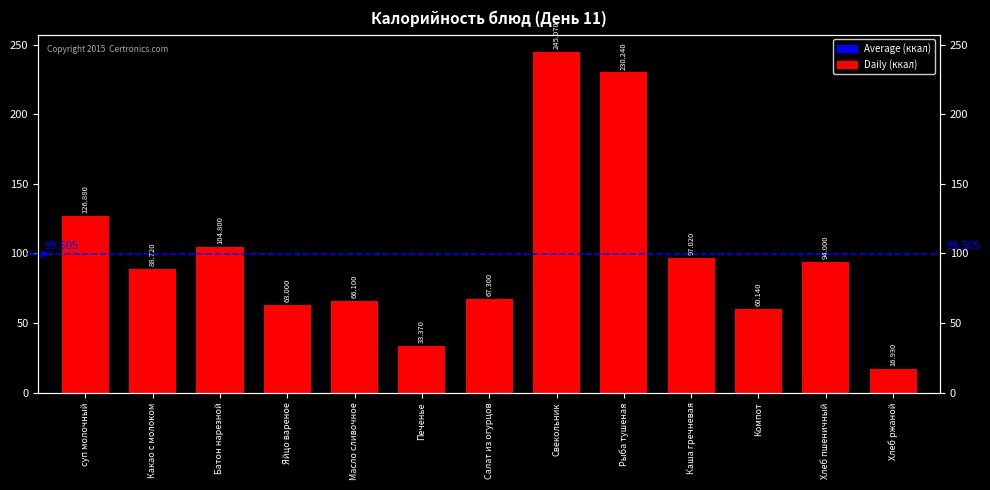

What is the difference between the maximum and minimum values?

228.1